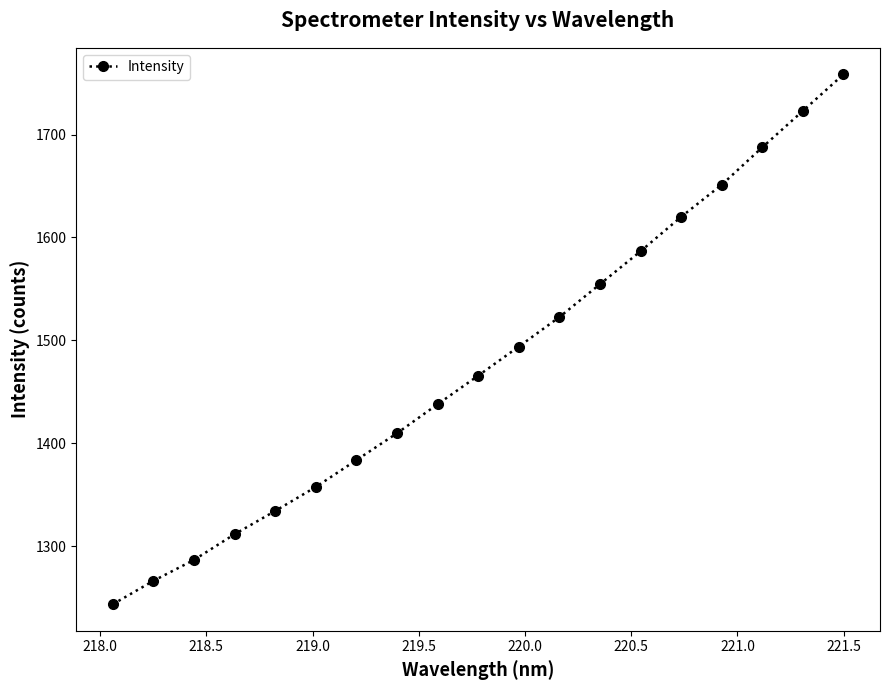

Reading left to right, what are all the values shown in this chart?

1243.4	1266.2	1286.5	1311.5	1334.1	1357.5	1383.6	1409.7	1437.9	1465.7	1493.9	1522.6	1554.6	1586.6	1620.0	1651.2	1687.6	1723.0	1758.5